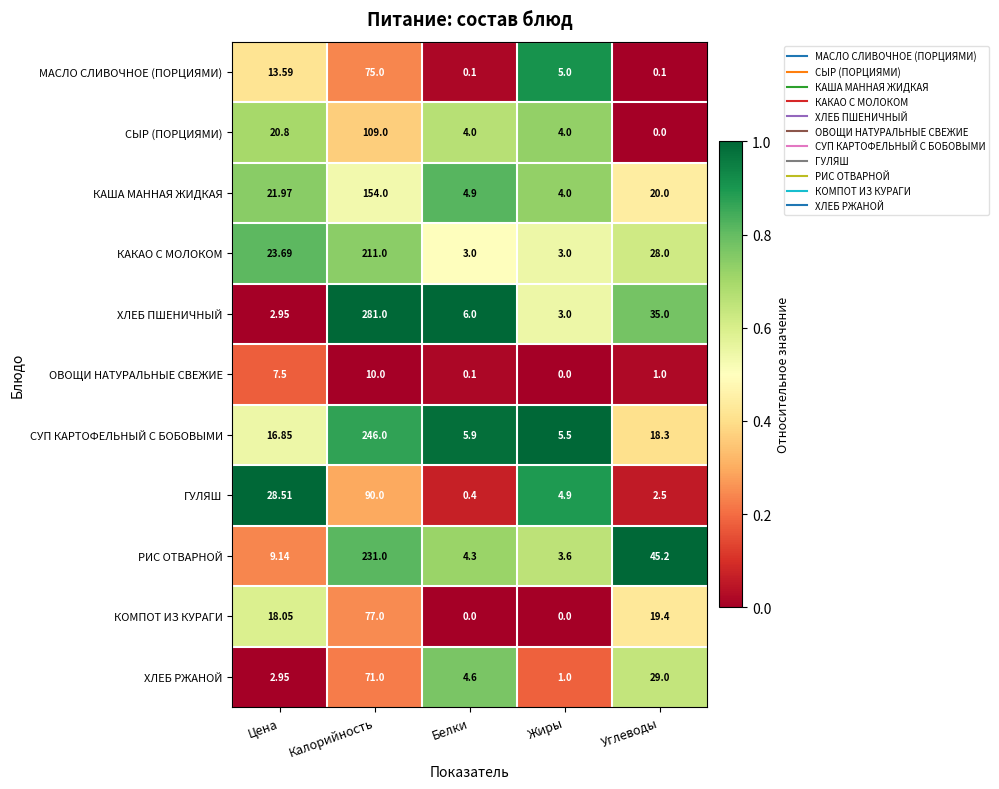

Is the value of СУП КАРТОФЕЛЬНЫЙ С БОБОВЫМИ at Калорийность greater than the value of ХЛЕБ ПШЕНИЧНЫЙ at Цена?

Yes